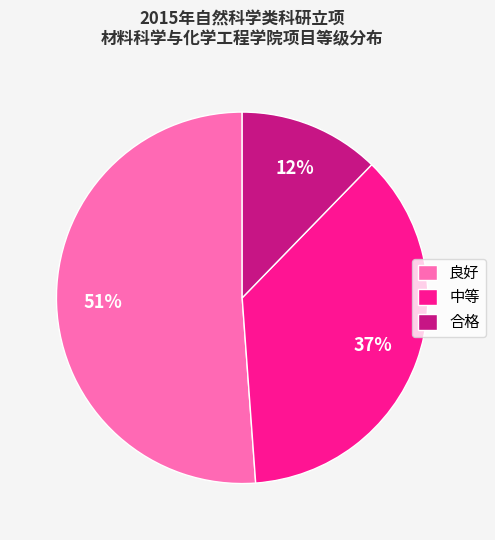

To the nearest percent, what portion does 中等 represent?

37%